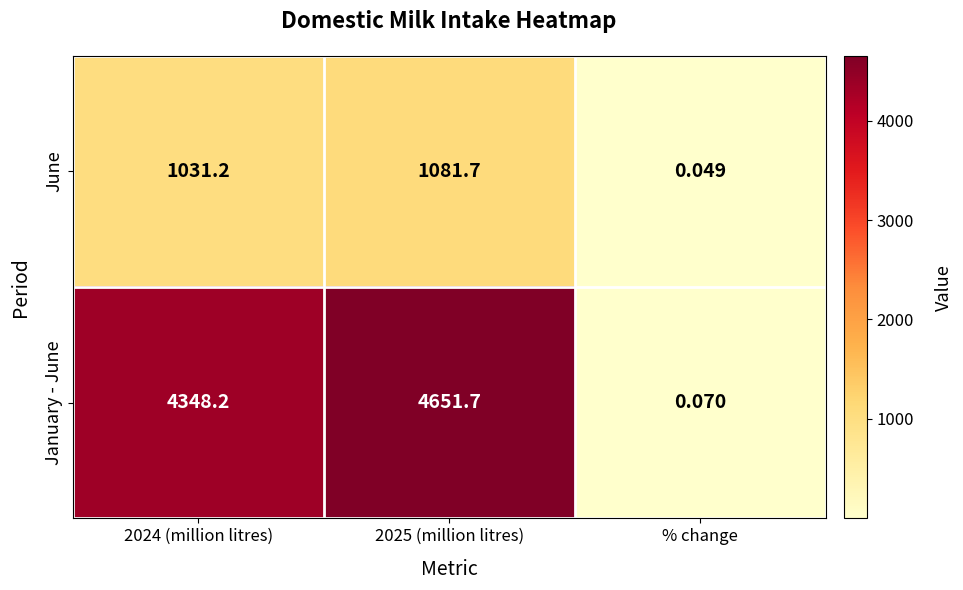

At which category is the sum across all series the highest?

2025 (million litres)